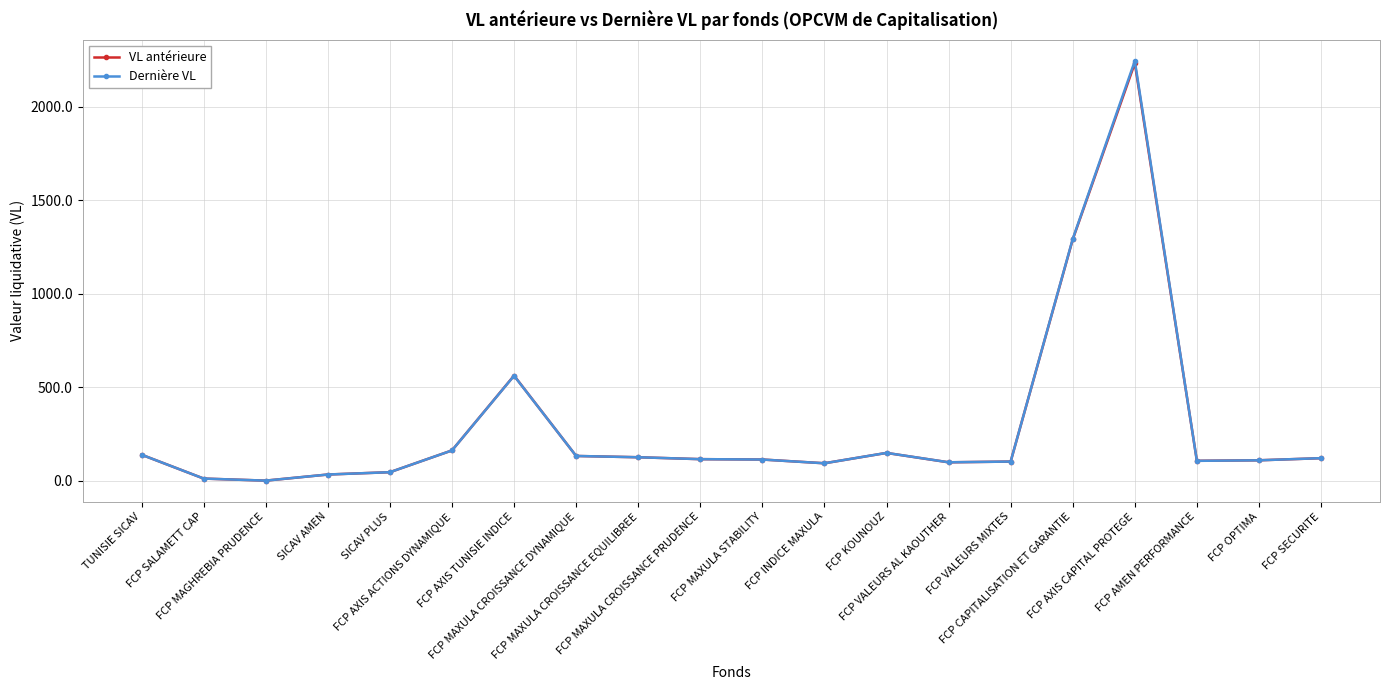

What is the value of the VL antérieure point at the 6th from the left?

162.9